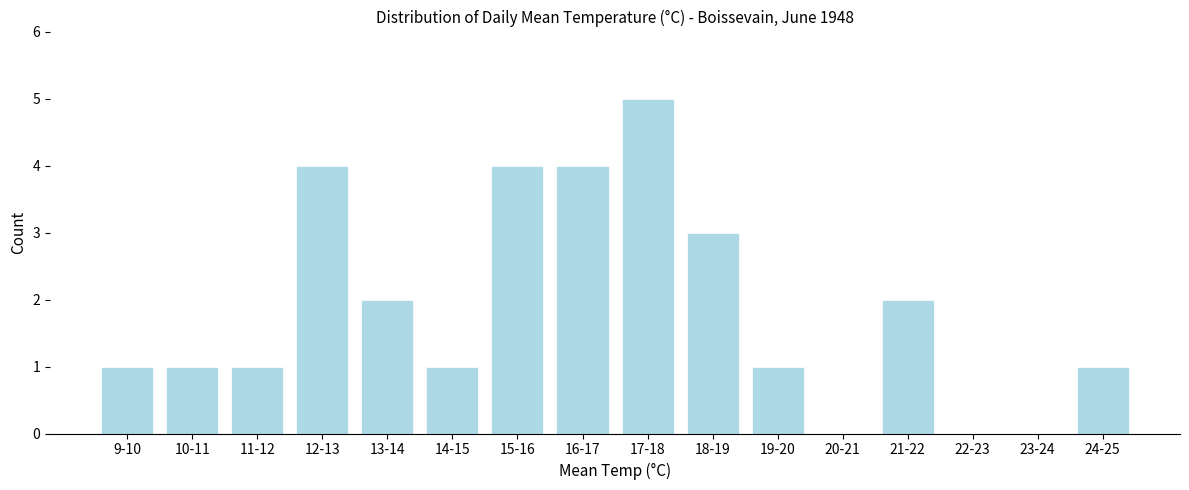

Reading left to right, list all the values displayed in this chart.

9-10=1	10-11=1	11-12=1	12-13=4	13-14=2	14-15=1	15-16=4	16-17=4	17-18=5	18-19=3	19-20=1	20-21=0	21-22=2	22-23=0	23-24=0	24-25=1